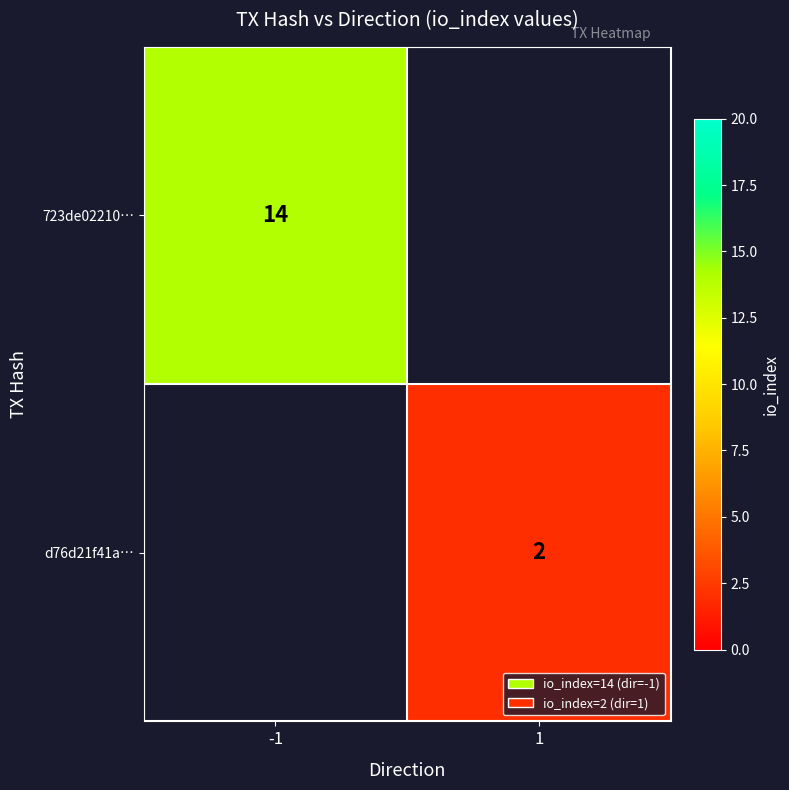

The d76d21f41a… series shows 2 at 1. True or false?

True